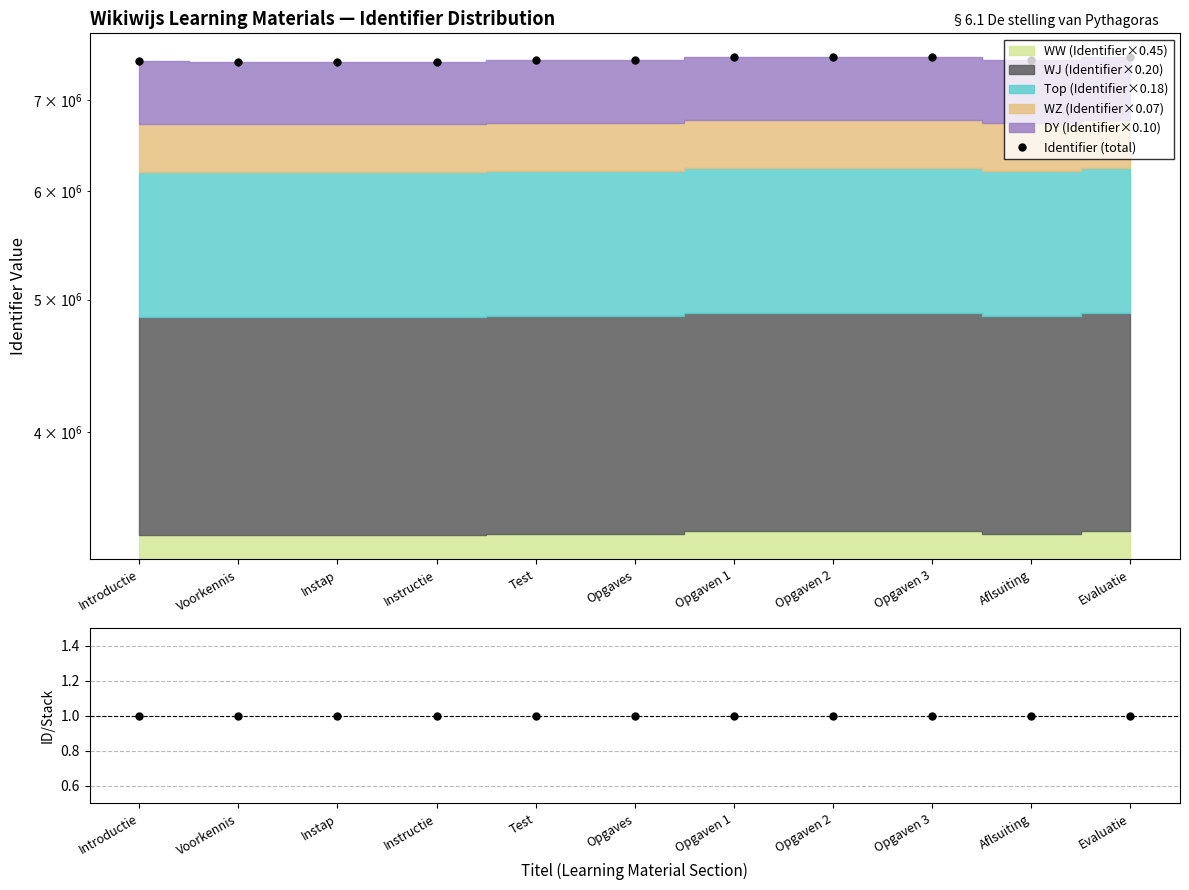

How many lines are shown in the chart?

2